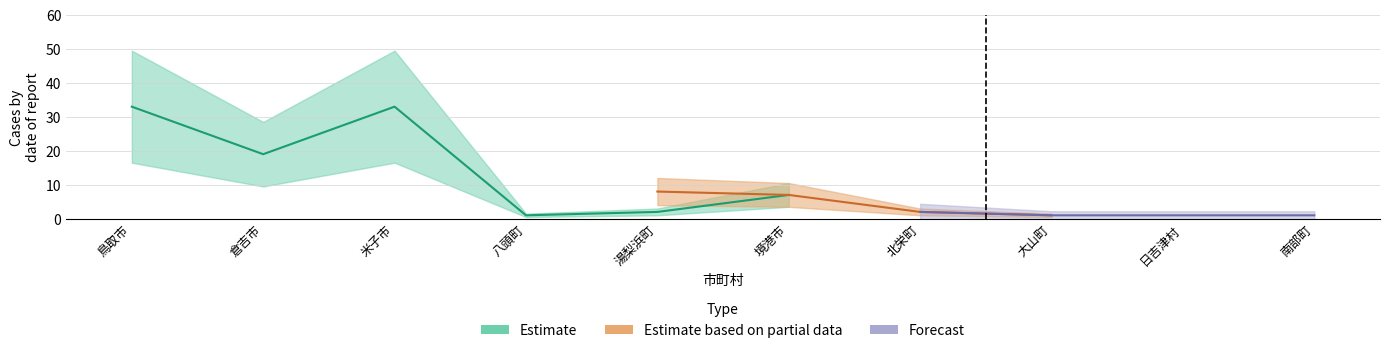

True or false: Estimate and Forecast cross at least once.

False